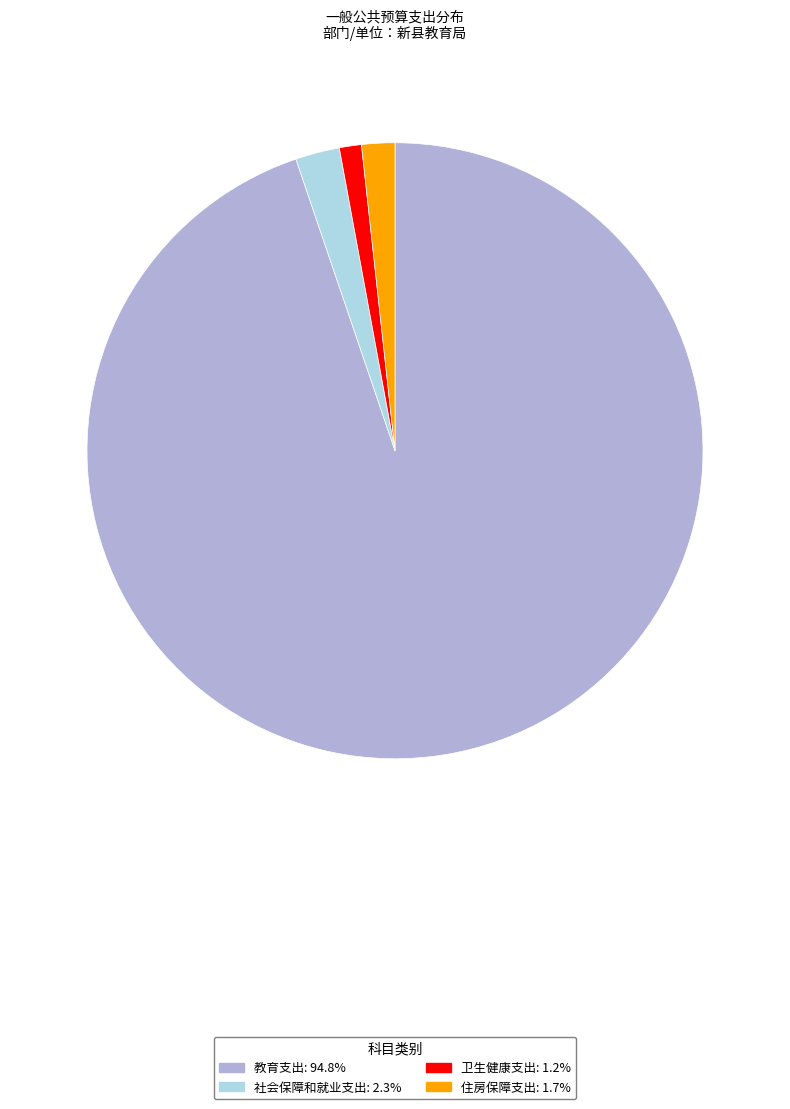

Is there a majority slice in this chart?

Yes